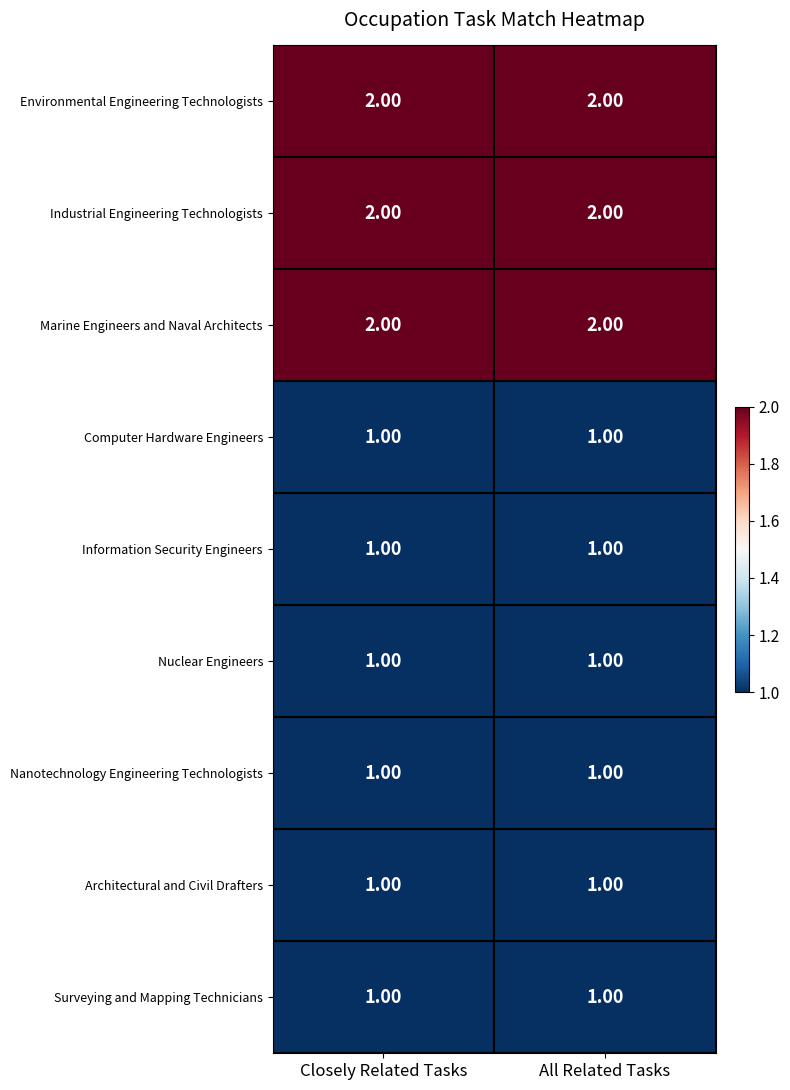

What is the total value across all series at All Related Tasks?

12